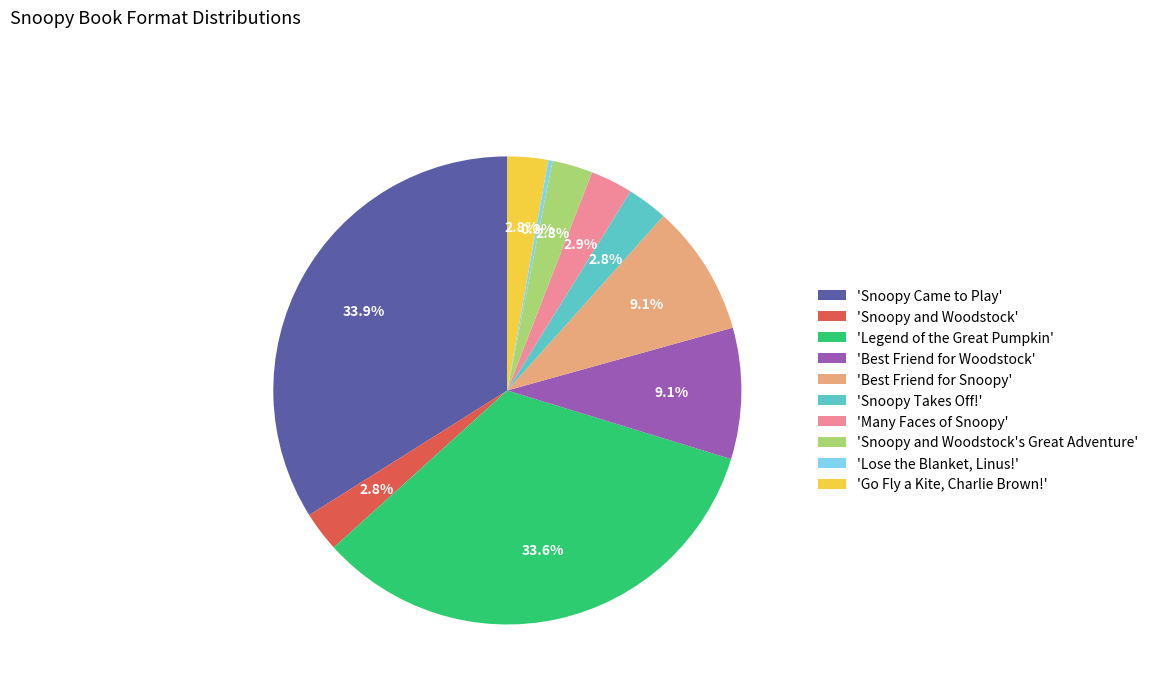

Which category has the smallest portion of the pie?

'Lose the Blanket, Linus!'